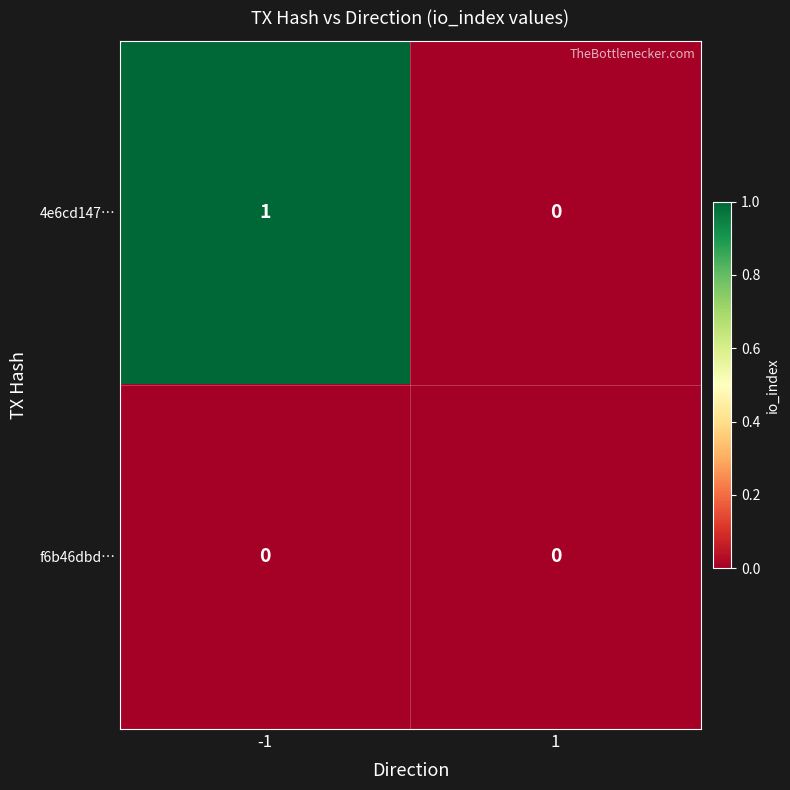

Reading right to left, extract all data points from this chart.

4e6cd147…: 1=0	-1=1
f6b46dbd…: 1=0	-1=0